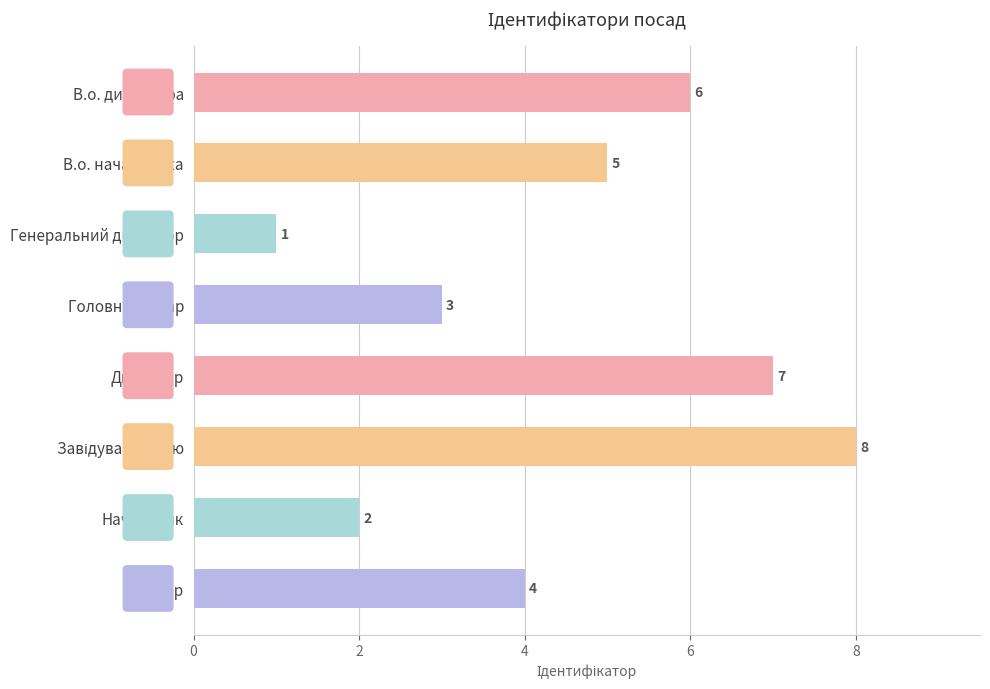

At which label is the value closest to 4?

Ректор